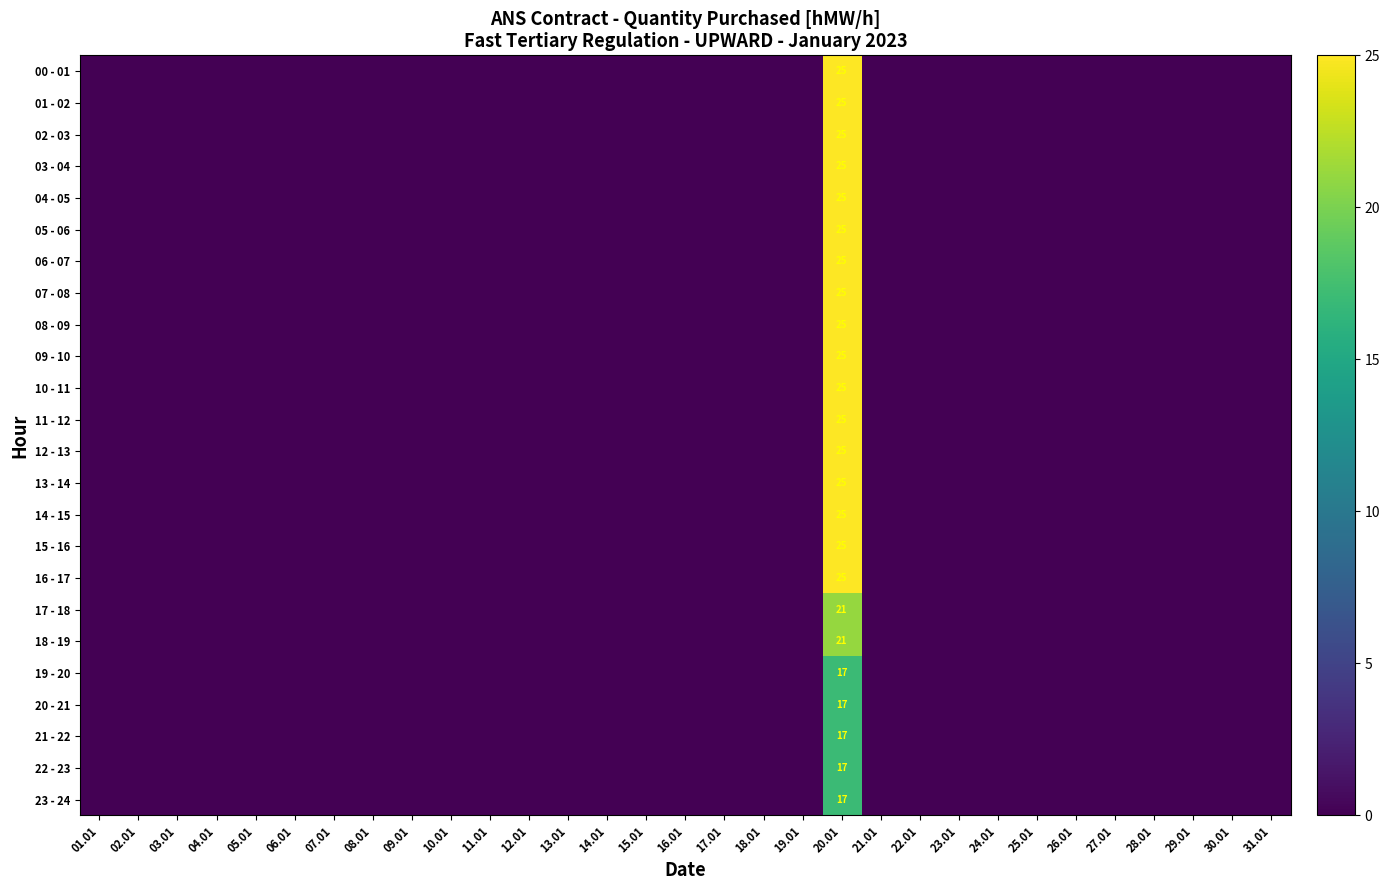

Is it true that 03 - 04 equals 0 at 14.01?

True